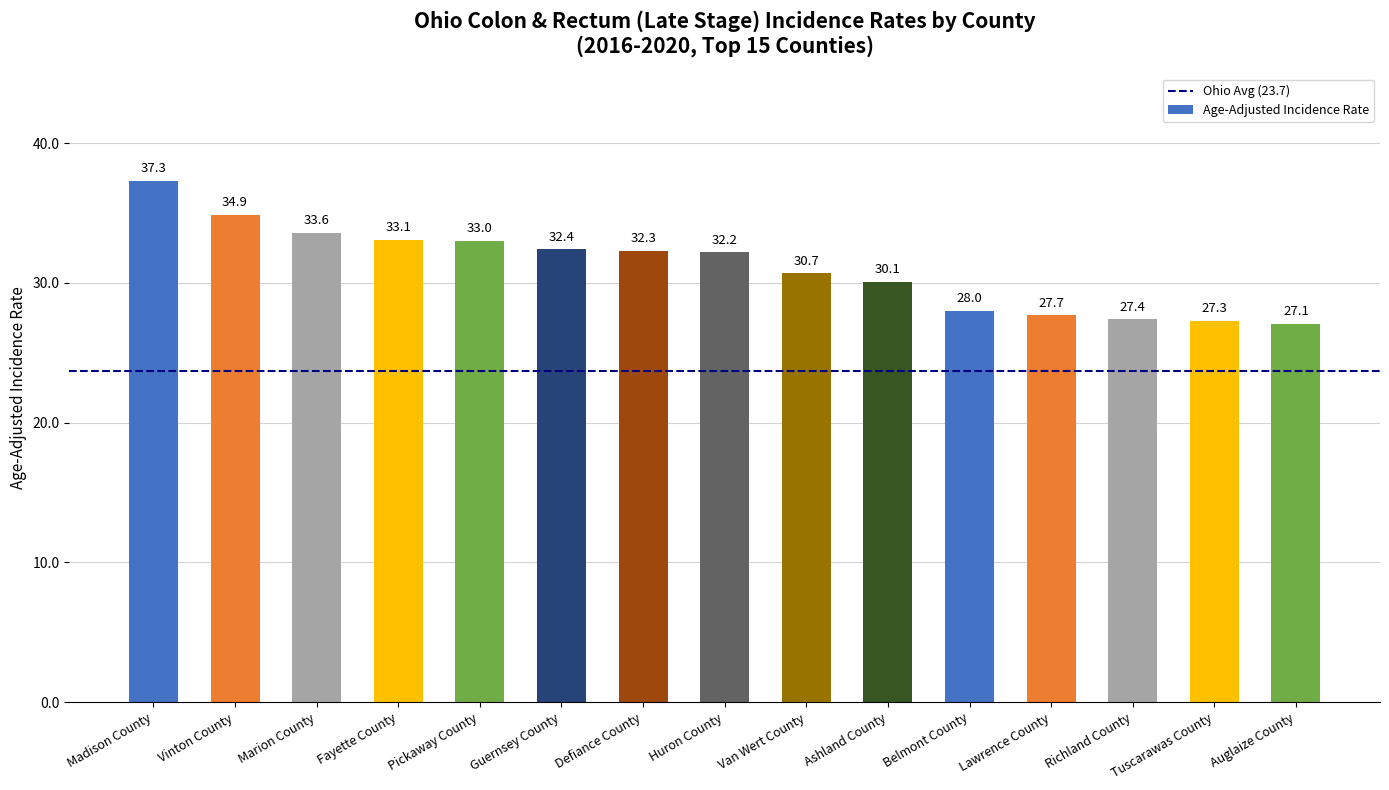

Read the value at Guernsey County.

32.4